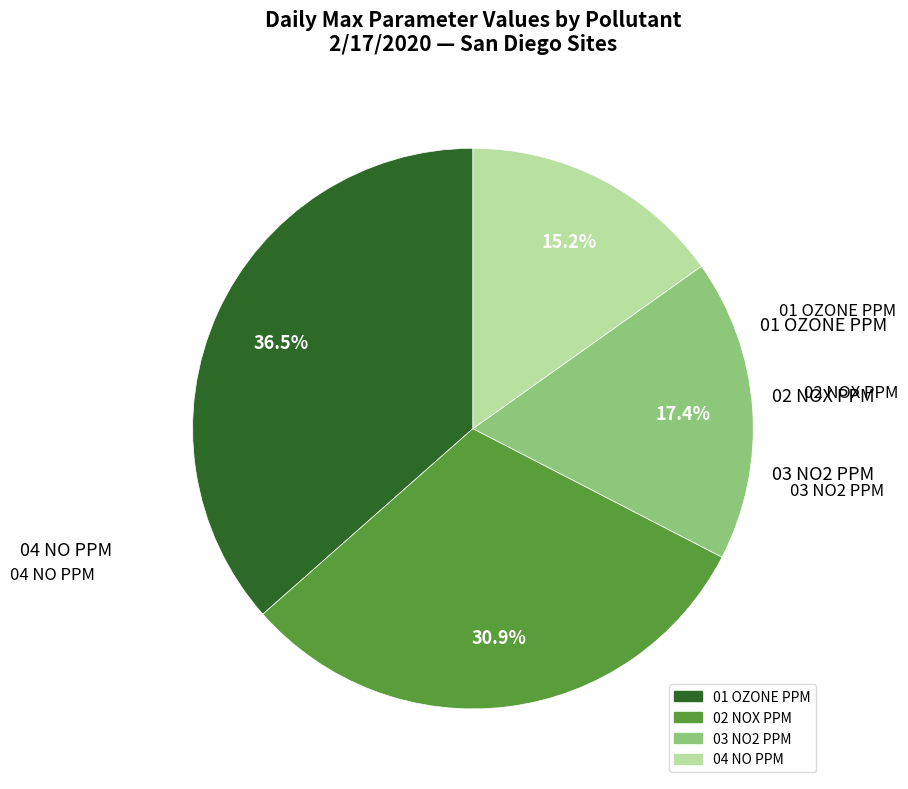

Combined, do 03 NO2 PPM and 04 NO PPM account for over 50%?

No